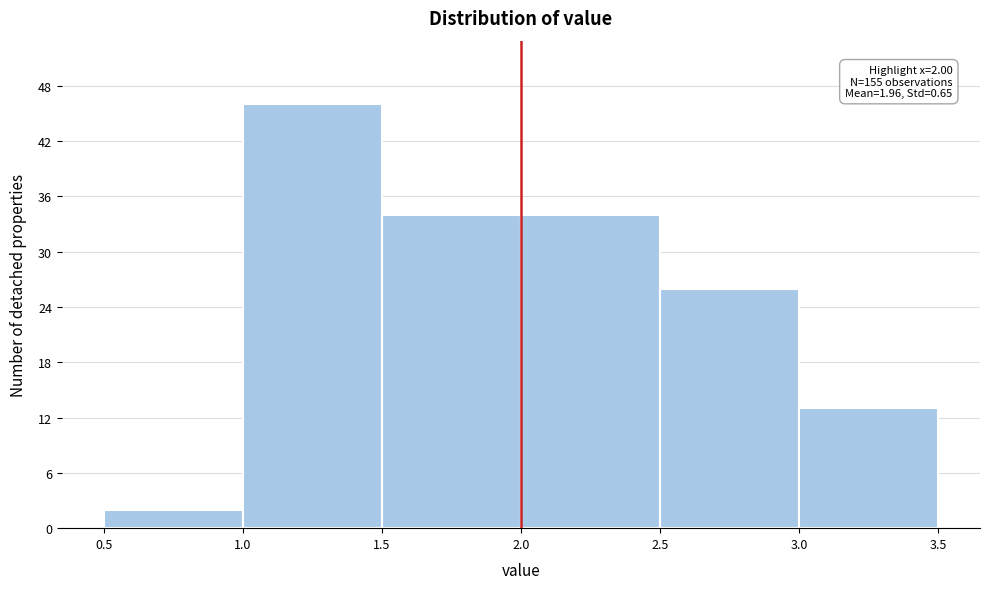

Which range on the x-axis has the tallest bar?

1.0 to 1.5